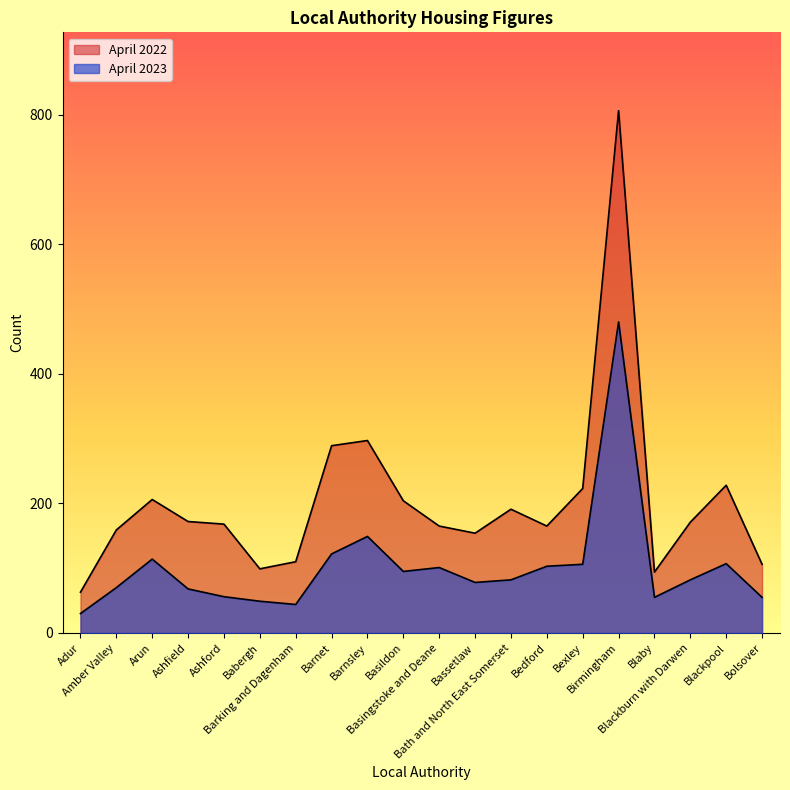

At which category is the sum across all series the highest?

Birmingham